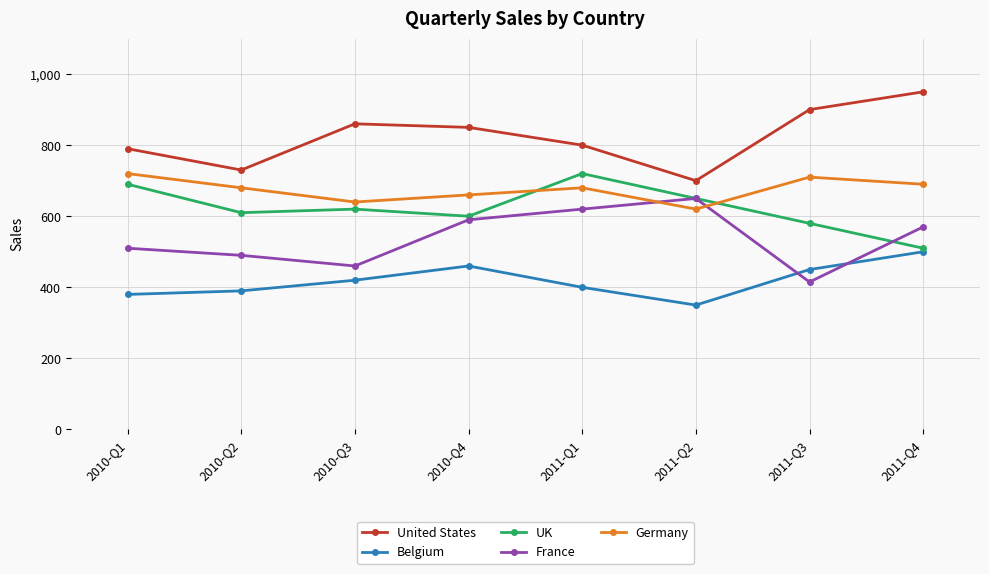

What is the difference between the highest and lowest values at 2011-Q4?

450